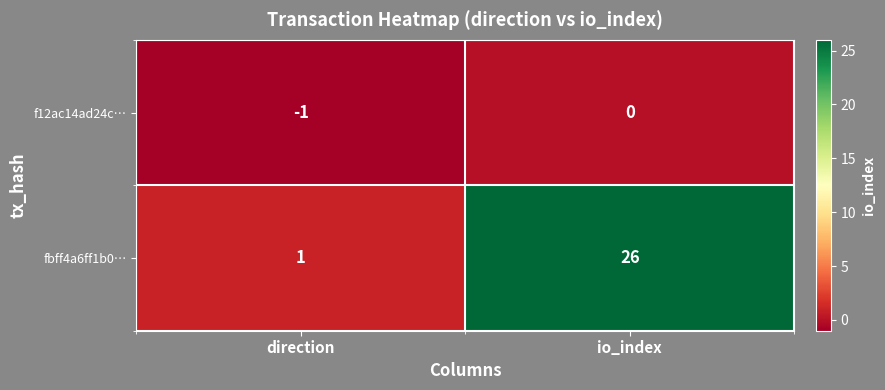

Where is fbff4a6ff1b0… nearest to the value 13?

direction